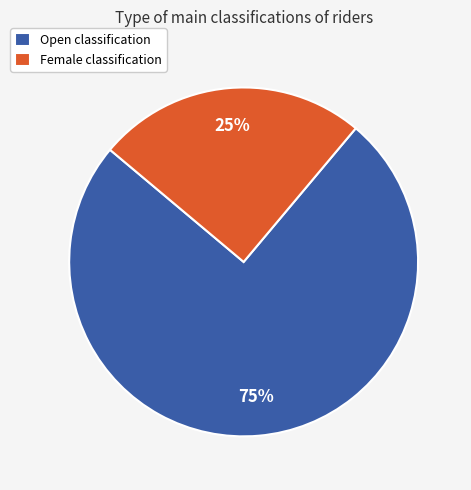

To the nearest percent, what percentage of the pie is Open classification?

75%